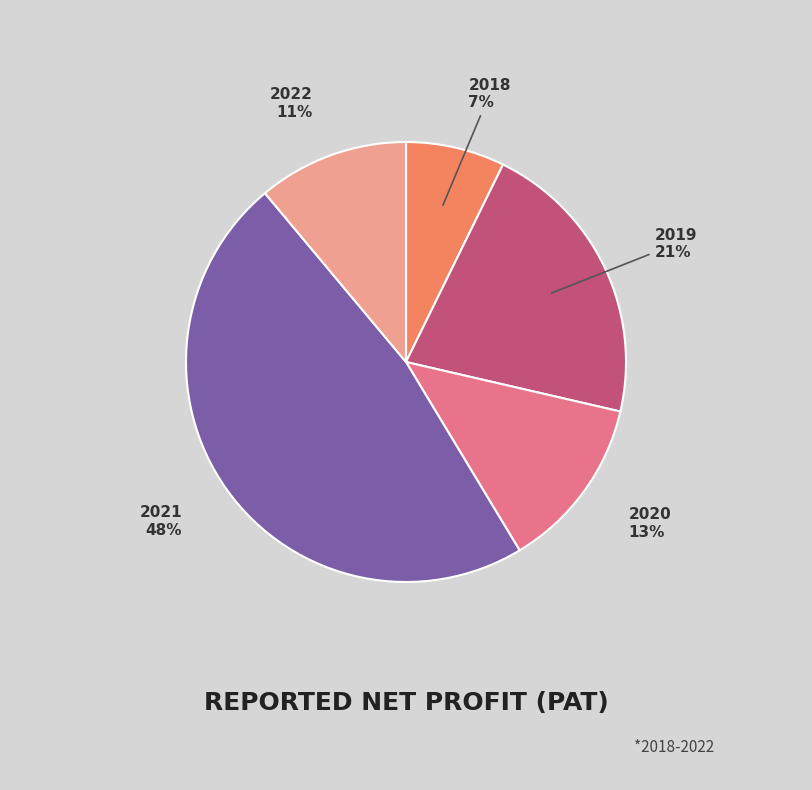

Does 2019 account for over 50% of the chart?

No